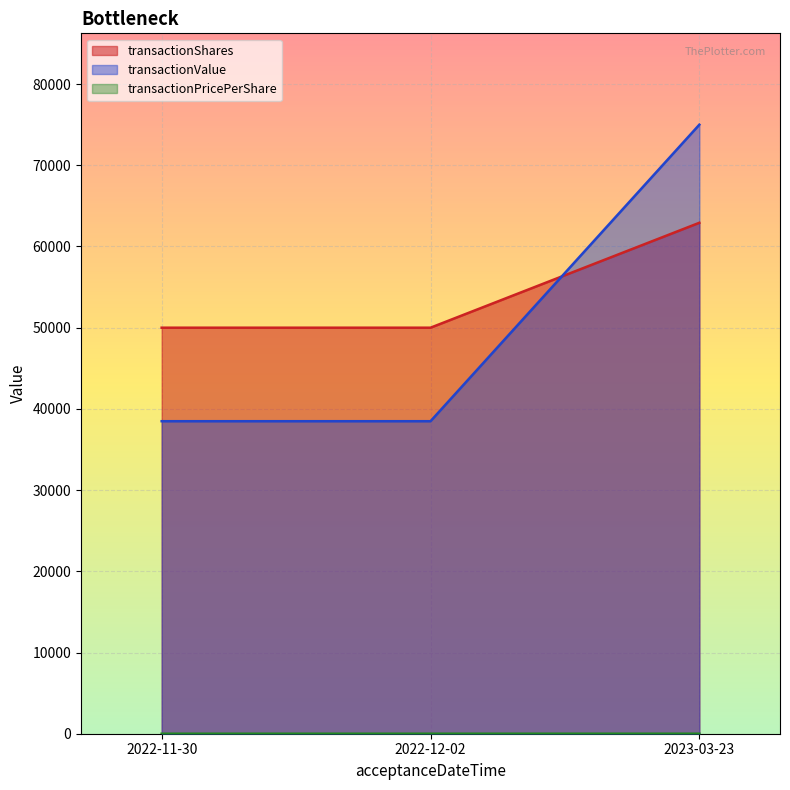

What value does the transactionShares series have at 2022-12-02?

50000.0